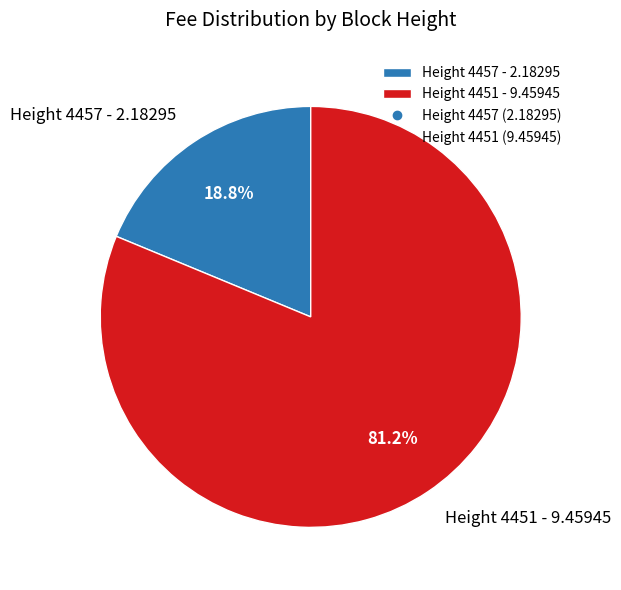

Which slice represents more than half of the pie?

Height 4451